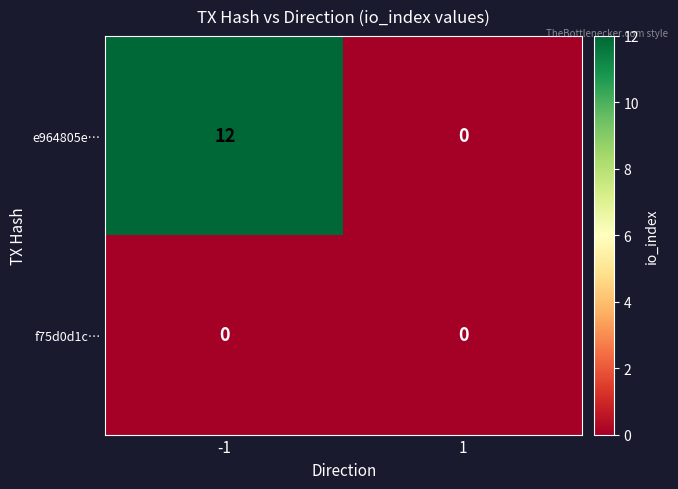

What is the difference between the e964805e… values at 1 and -1?

12